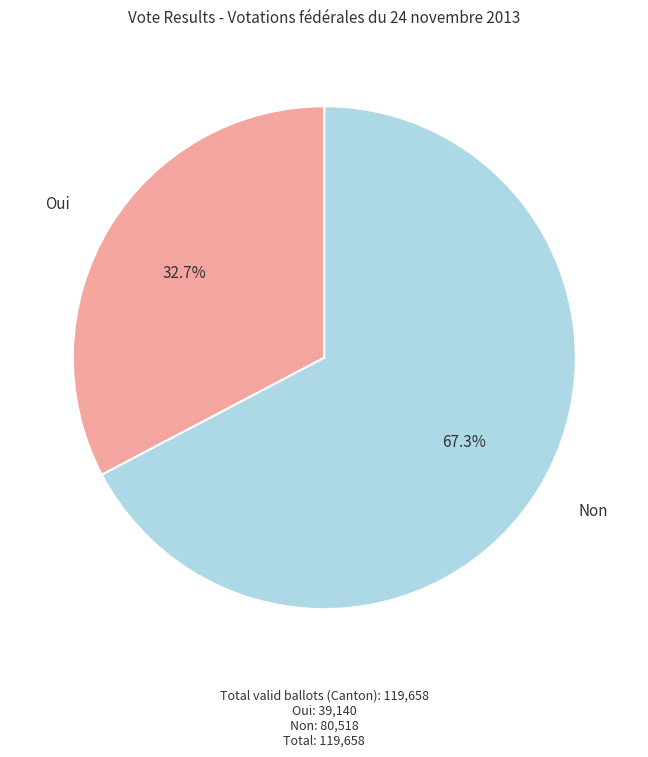

How many slices are in this pie chart?

2